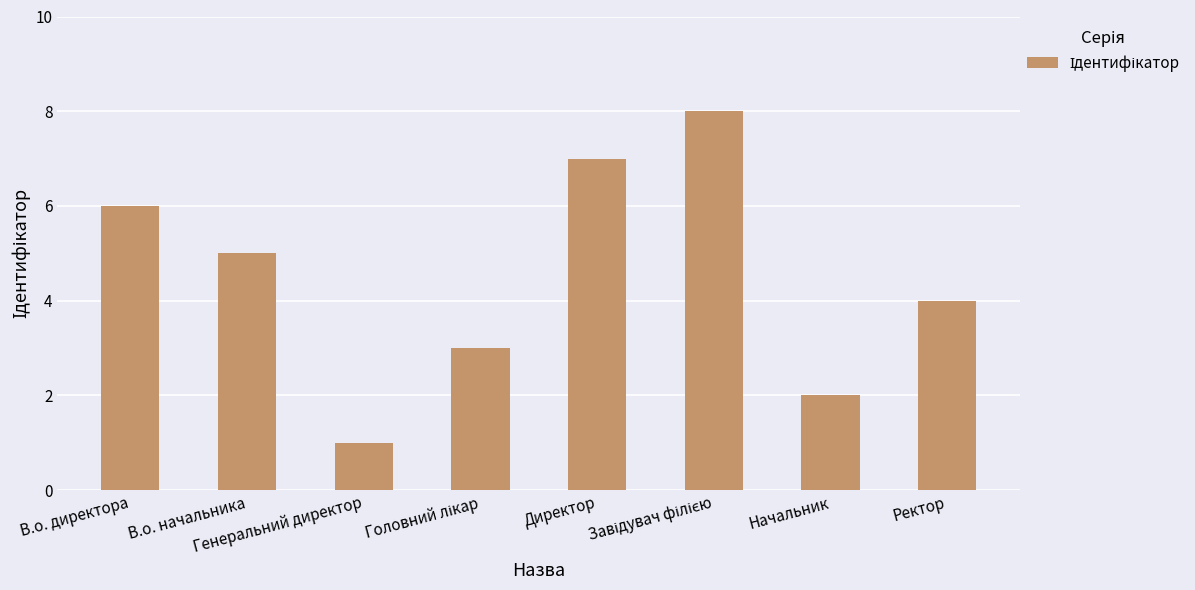

Which has a higher value, Ректор or В.о. директора?

В.о. директора